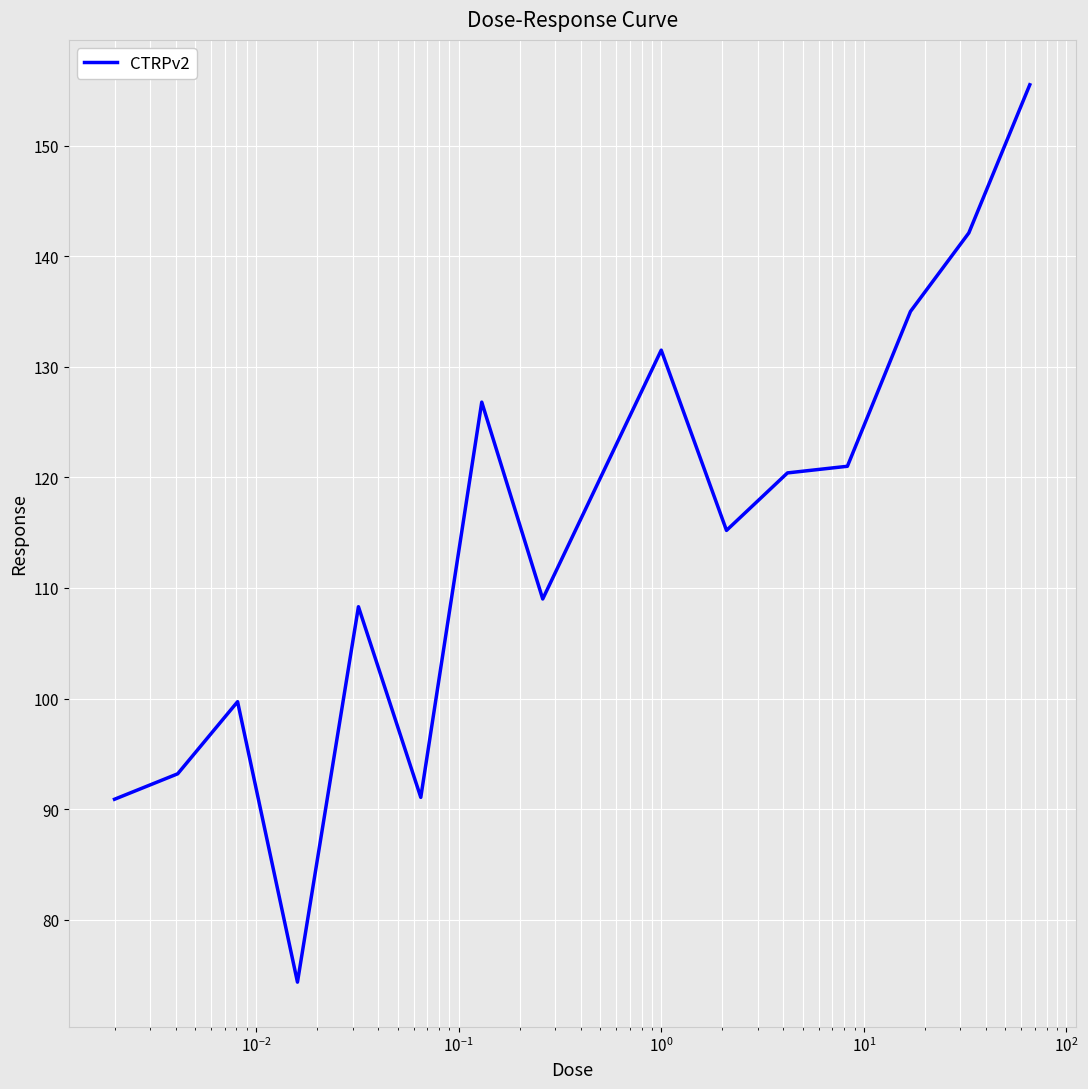

What is the greatest value displayed?

155.5